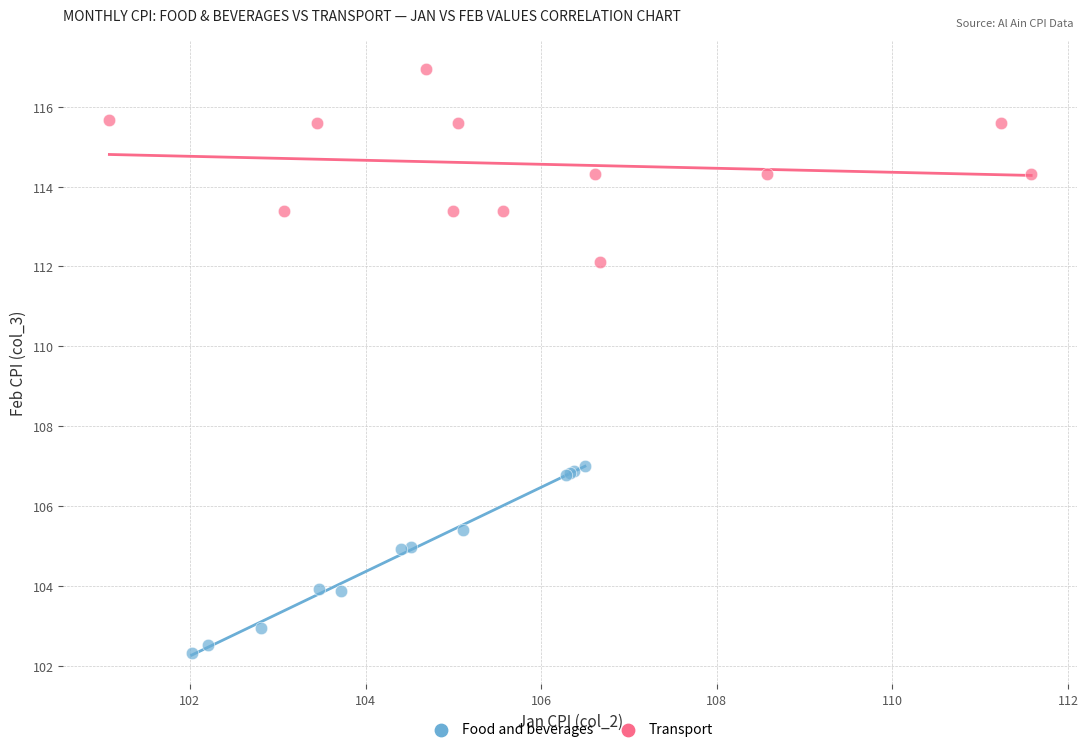

Which series contains the lowest Y value?

Food and beverages